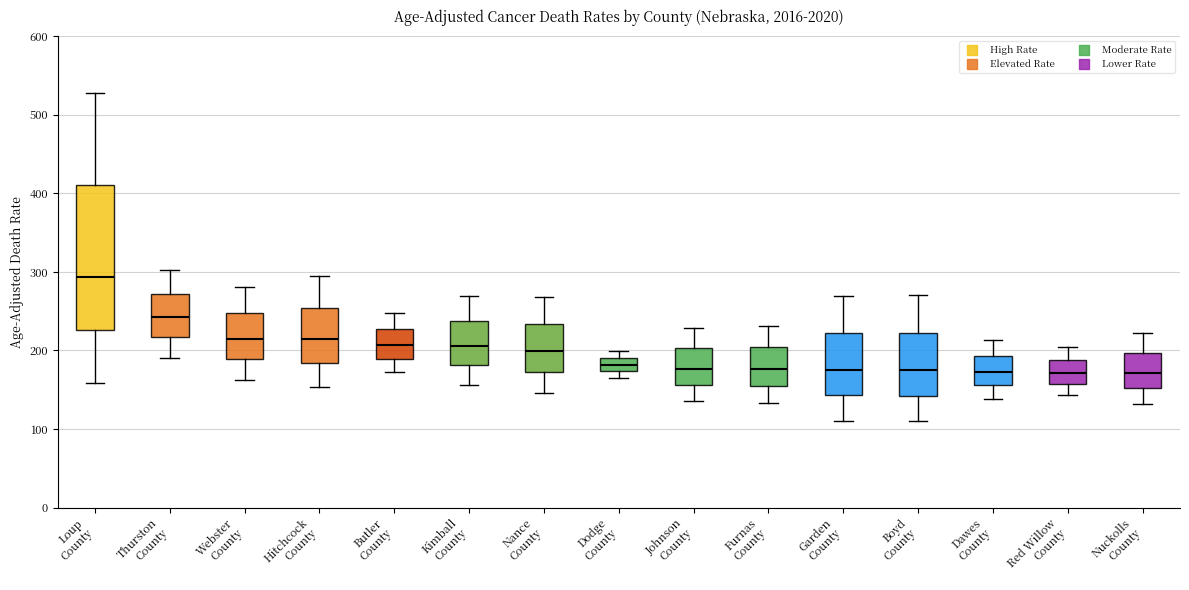

Which box is the tallest, from its lower edge to its upper edge?

Loup County